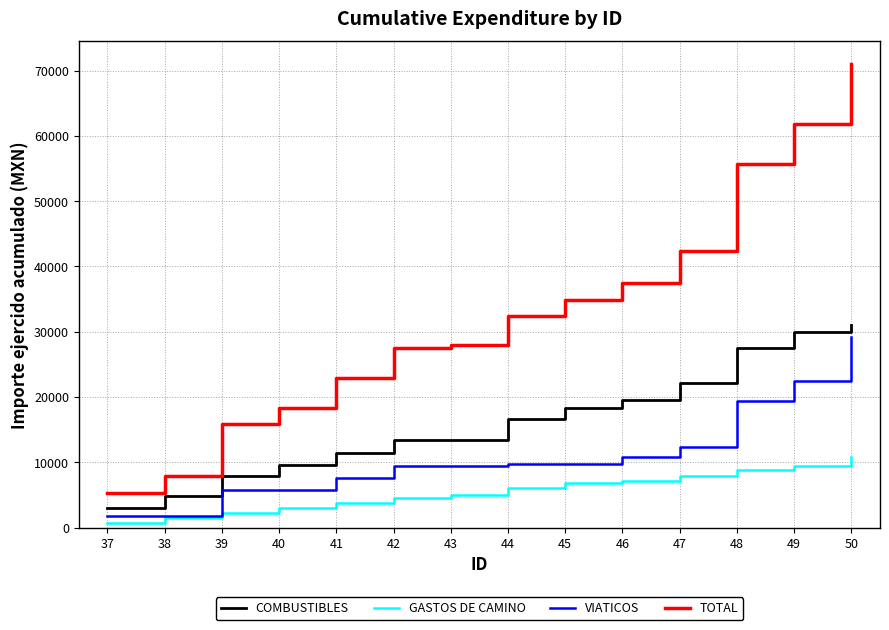

At 49, list the series in order from smallest to largest.

GASTOS DE CAMINO, VIATICOS, COMBUSTIBLES, TOTAL